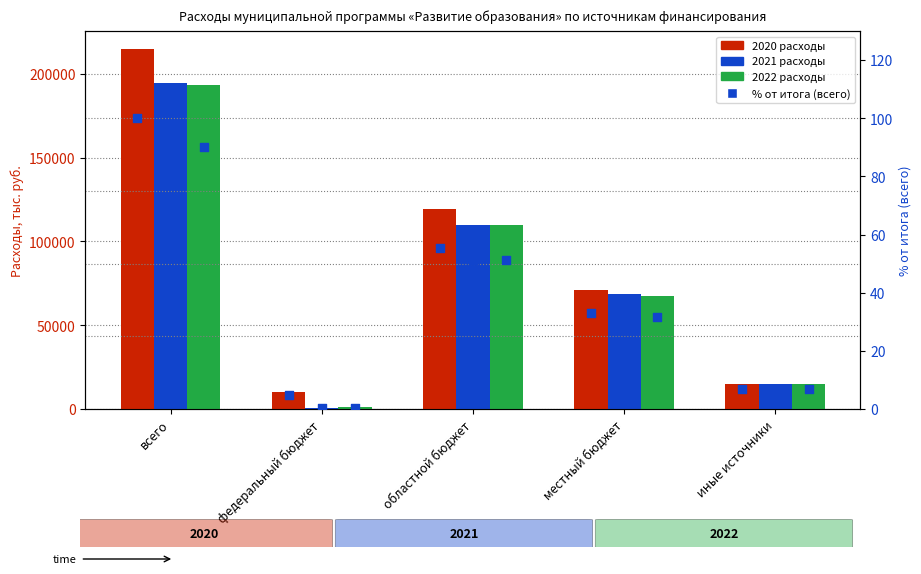

At which category is the sum across all series the highest?

всего